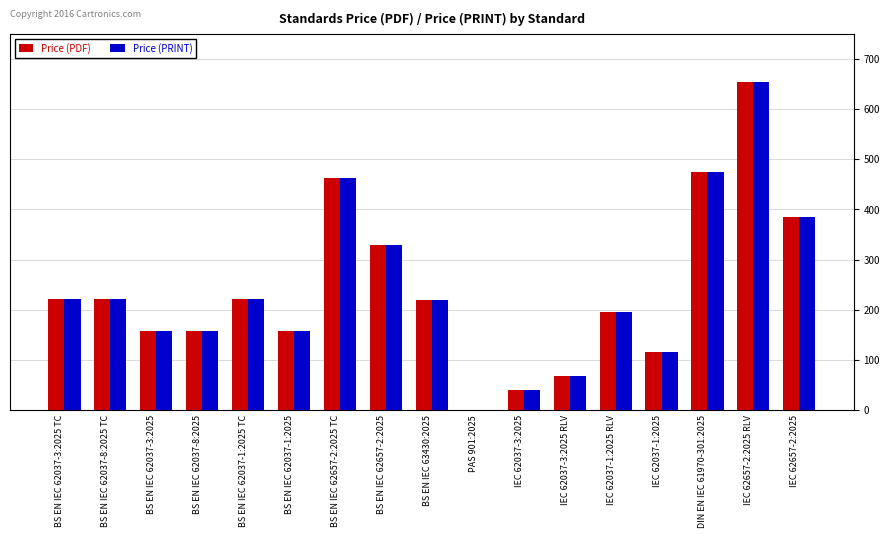

What is the maximum value for Price (PDF)?

655.0